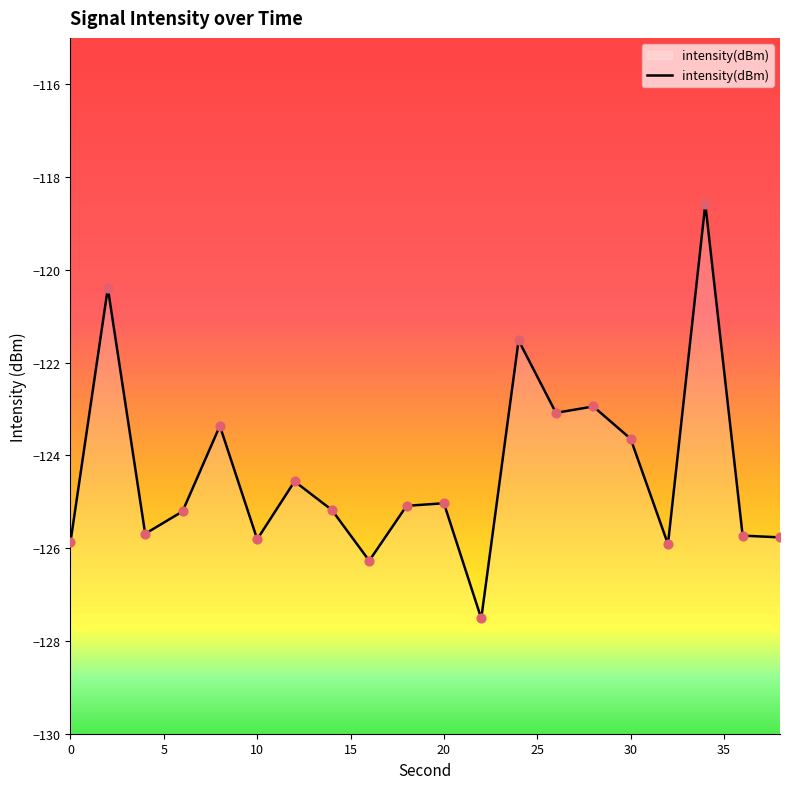

Between 32 and 4, which is larger?

4